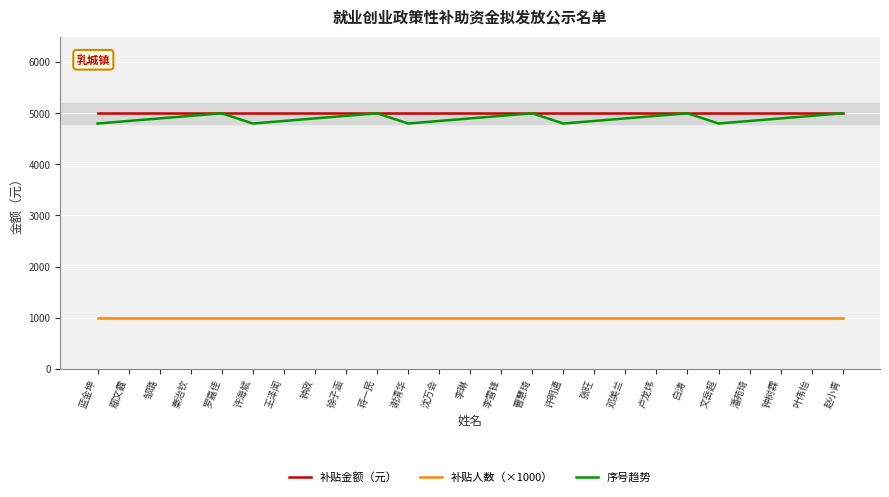

What position from the left is 邓美兰?

18